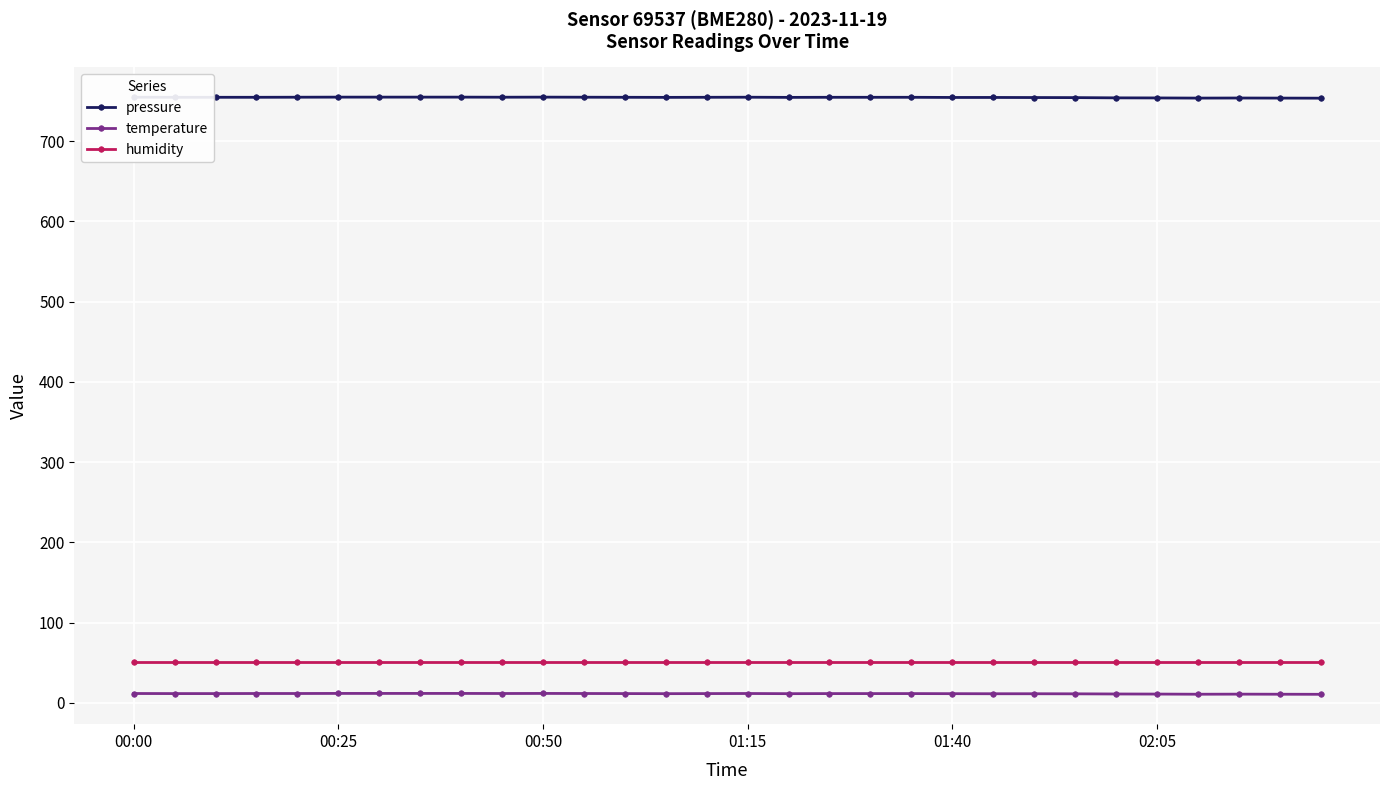

Does the chart display data point markers on the line(s)?

Yes